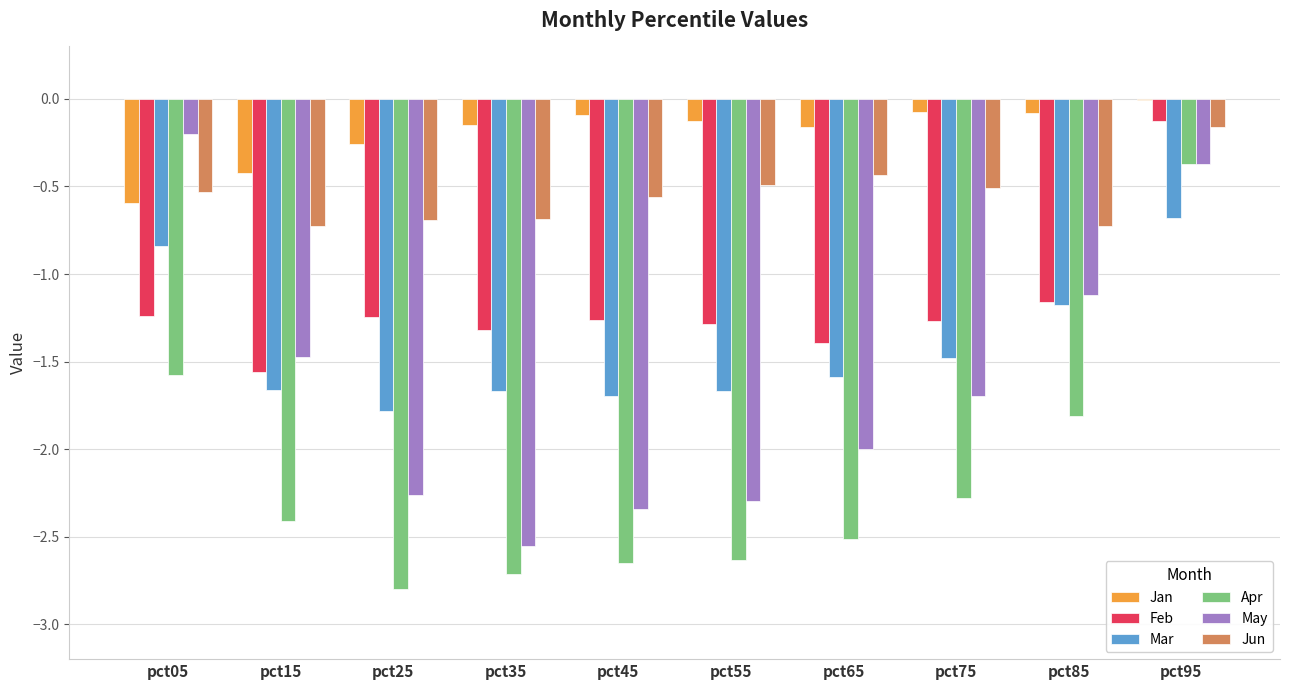

How many data points in Feb are above -1?

1